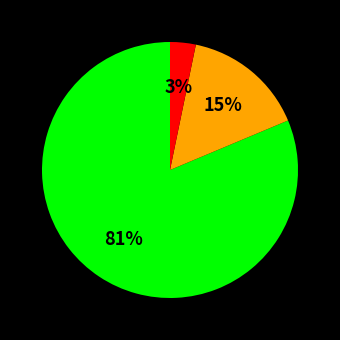

To the nearest percent, what is the average slice percentage?

33%